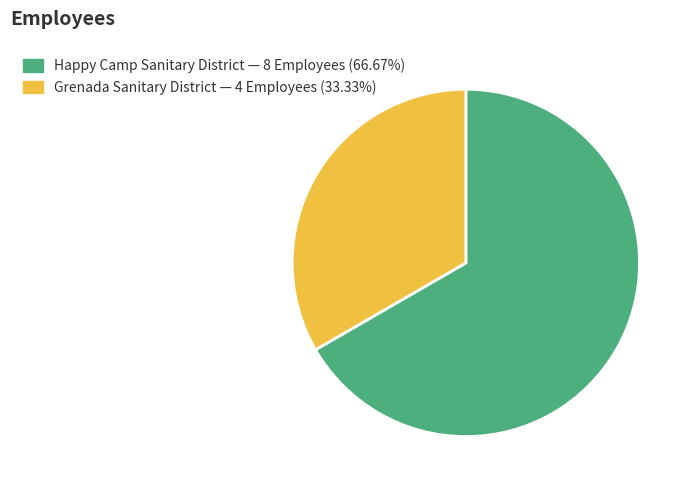

Is there any slice that represents more than half of the pie?

Yes